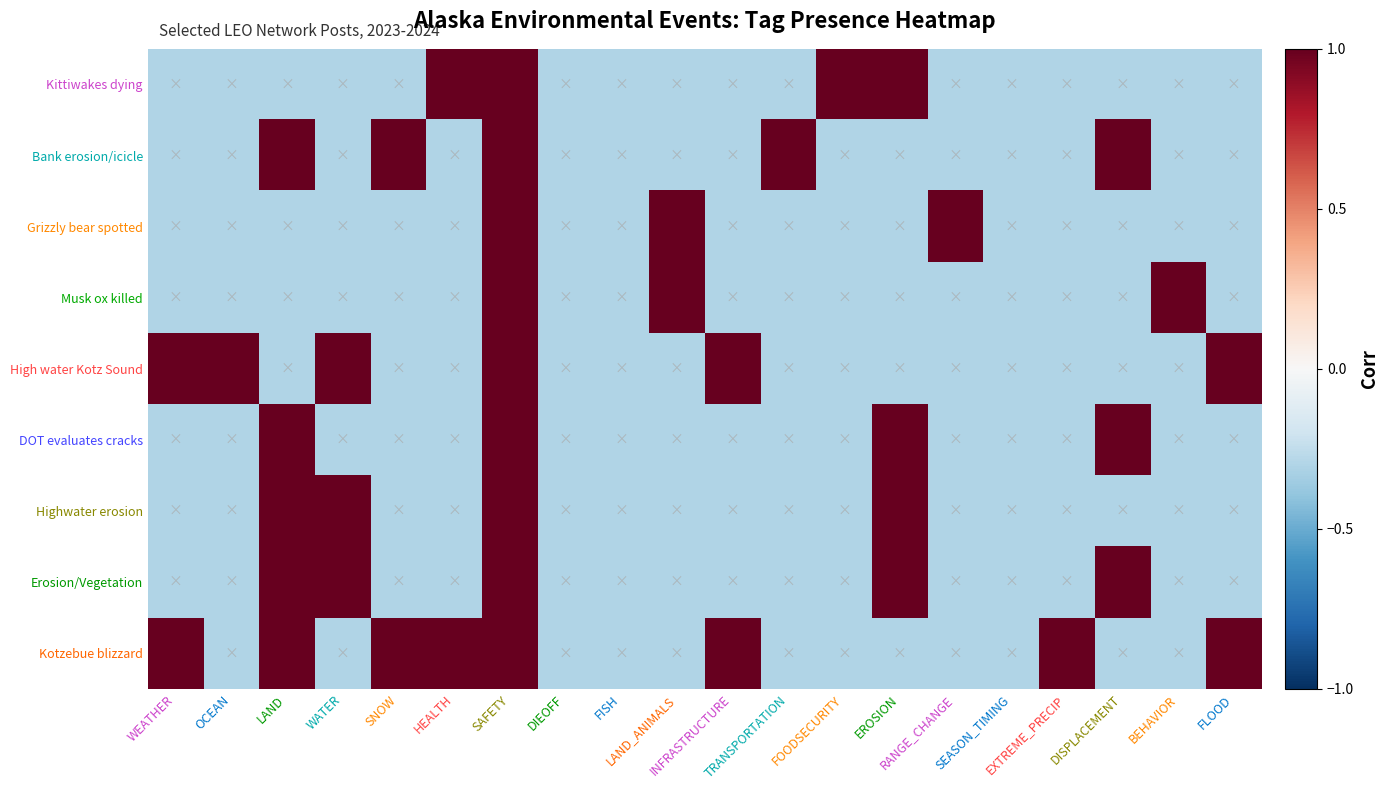

Between LAND and FLOOD, which is larger?

LAND